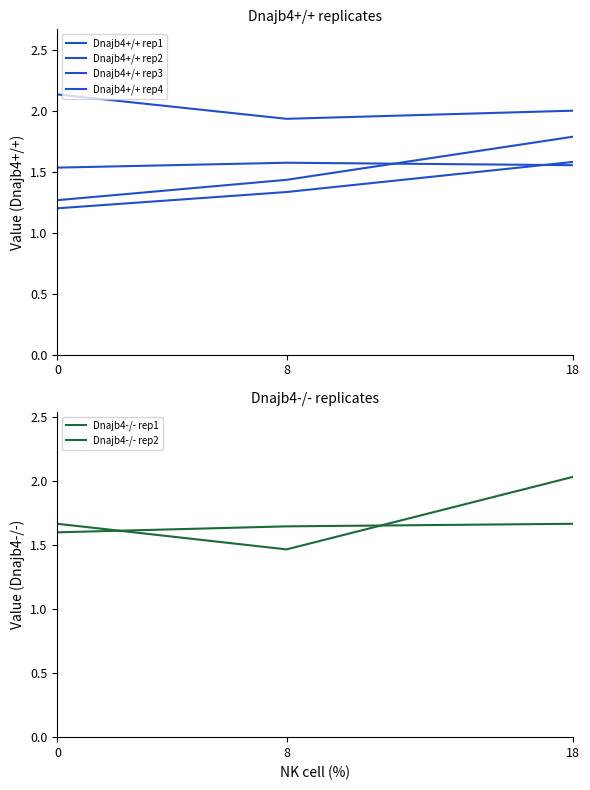

At which category is the sum across all series the highest?

18